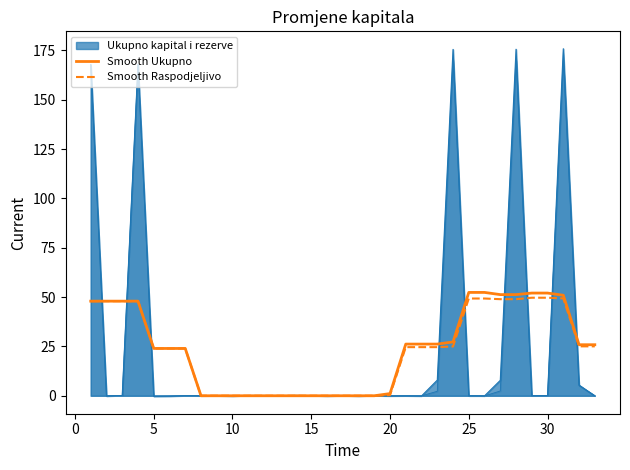

Which label corresponds to the largest value in the chart?

25